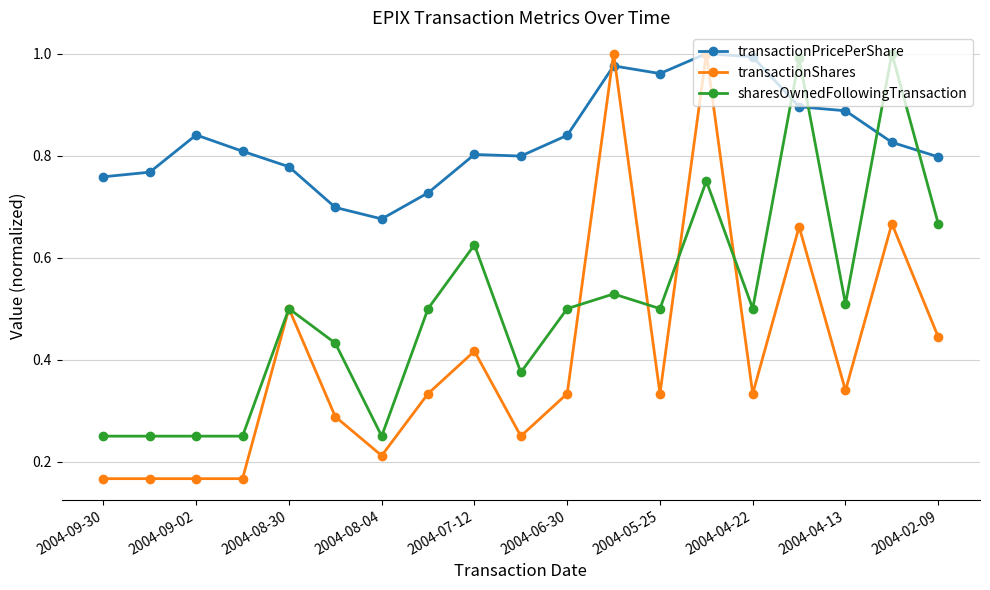

List the series in order of their overall mean, highest first.

transactionPricePerShare, sharesOwnedFollowingTransaction, transactionShares